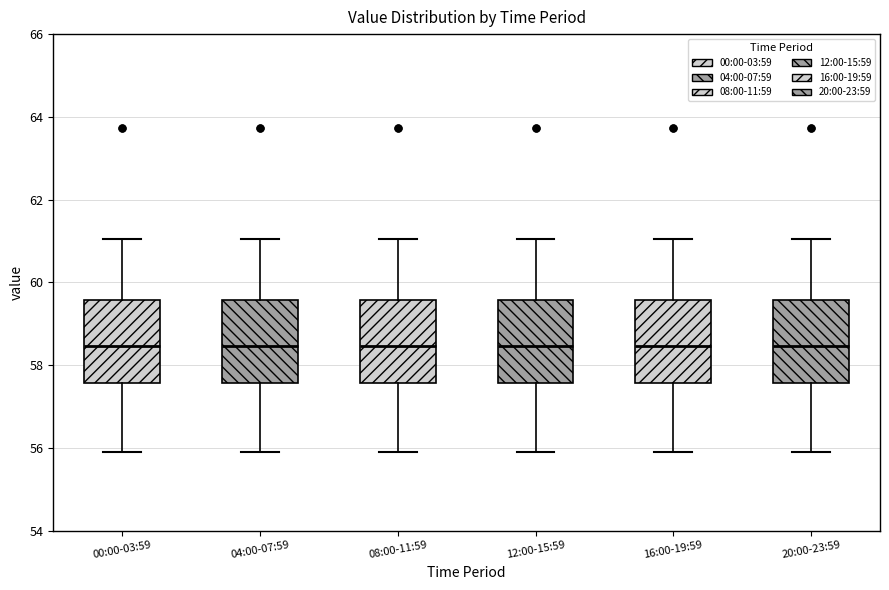

Reading left to right, transcribe this box plot: for each box, give where its median line is, the range the box spans, and where its two whiskers end, as read against the y-axis. The values are not printed on the chart, so give them approximately, as read against the axis.

00:00-03:59: median 58.4, box 57.6 to 59.6, whiskers 56.0 to 61.0
04:00-07:59: median 58.4, box 57.6 to 59.6, whiskers 56.0 to 61.0
08:00-11:59: median 58.4, box 57.6 to 59.6, whiskers 56.0 to 61.0
12:00-15:59: median 58.4, box 57.6 to 59.6, whiskers 56.0 to 61.0
16:00-19:59: median 58.4, box 57.6 to 59.6, whiskers 56.0 to 61.0
20:00-23:59: median 58.4, box 57.6 to 59.6, whiskers 56.0 to 61.0